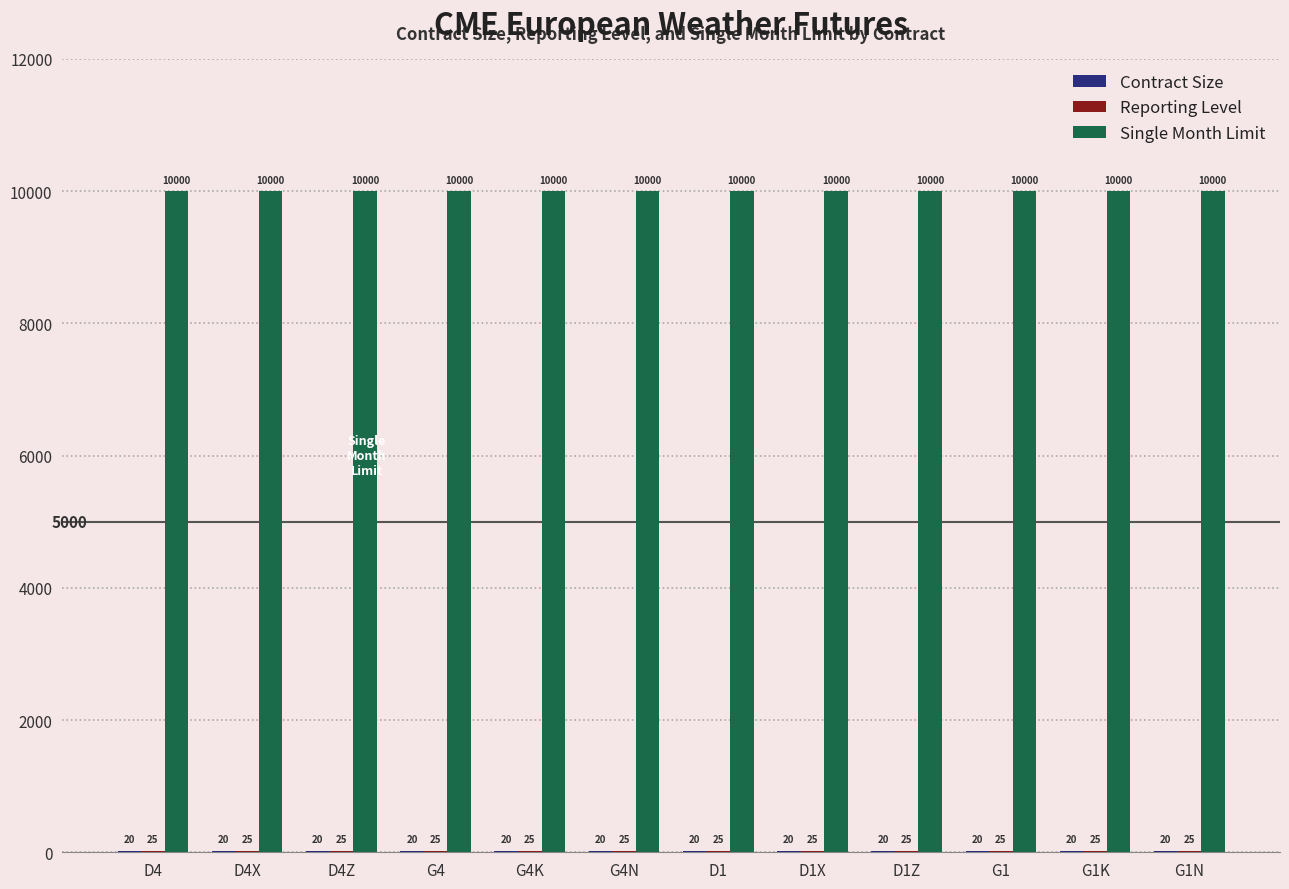

What is the greatest value displayed?

10000